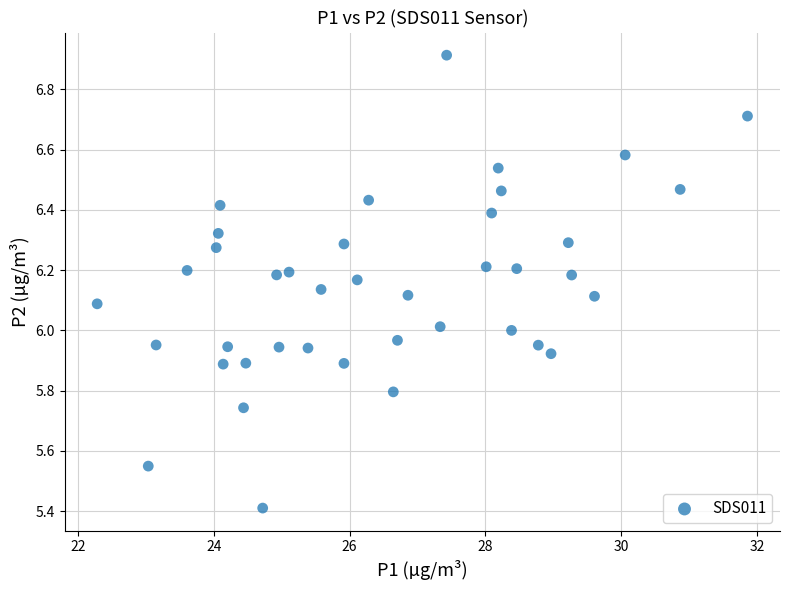

What is the range of Y values (max minus min)?

1.5